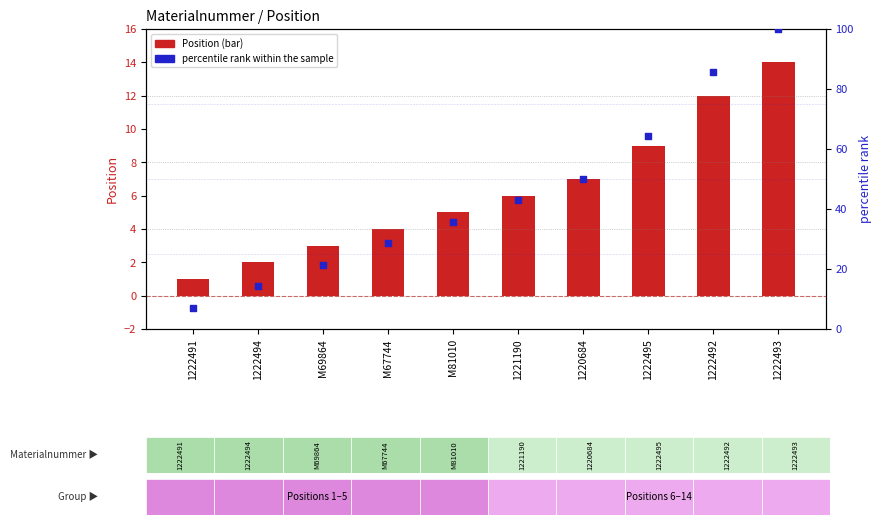

Is the value of percentile rank within the sample at 1220684 greater than the value of Position at 1222493?

Yes